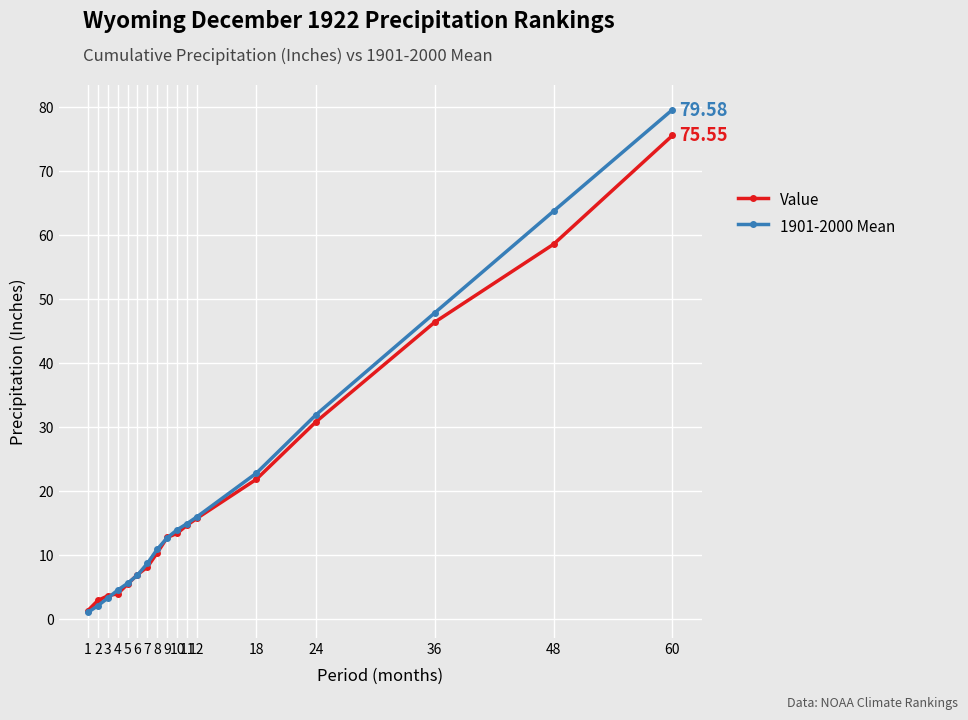

What is the value of the 1901-2000 Mean point at the 12th from the left?

15.9